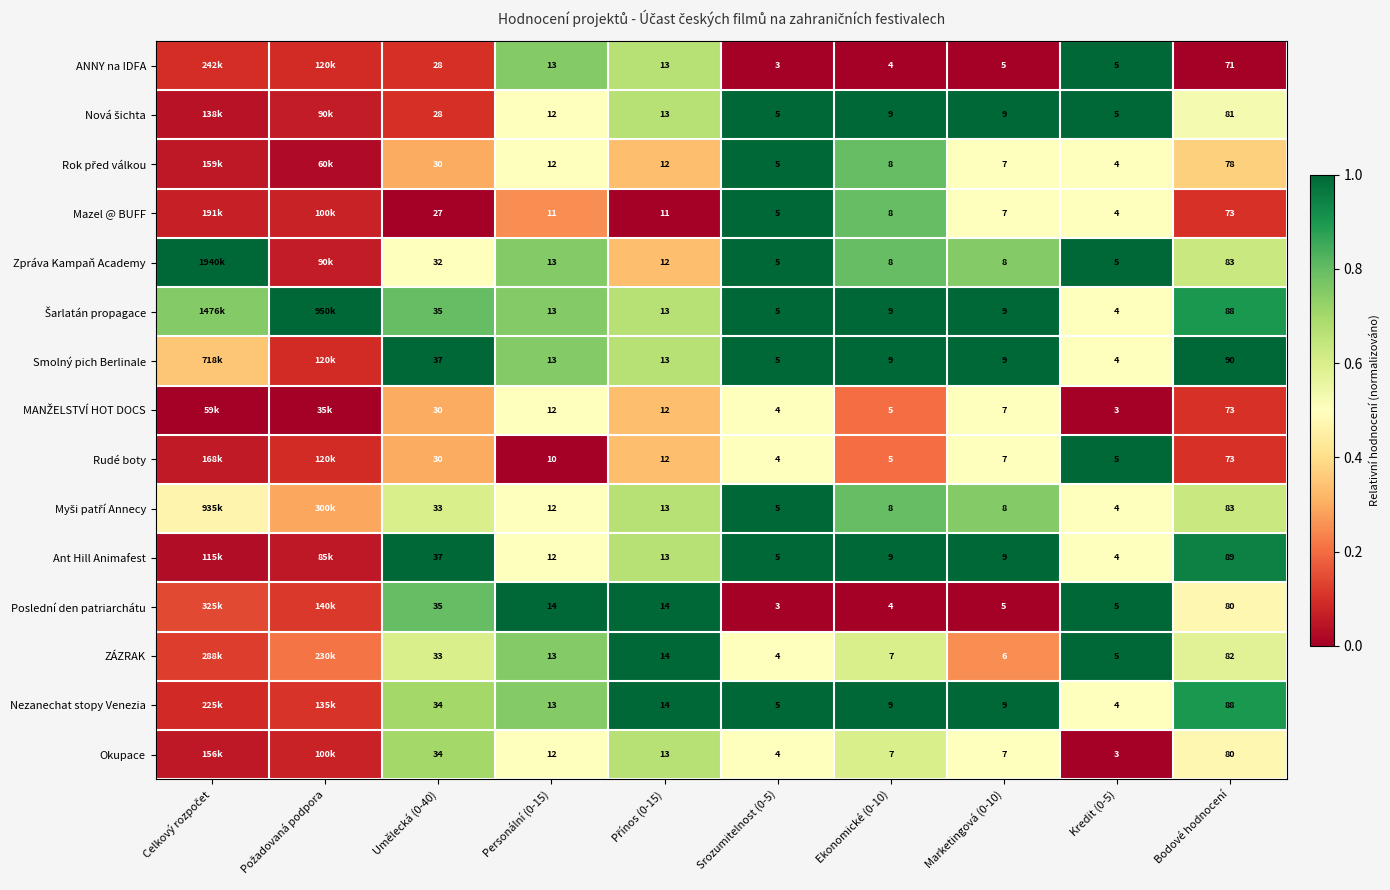

Is the value of Okupace at Personální (0-15) greater than the value of Poslední den patriarchátu at Bodové hodnocení?

No